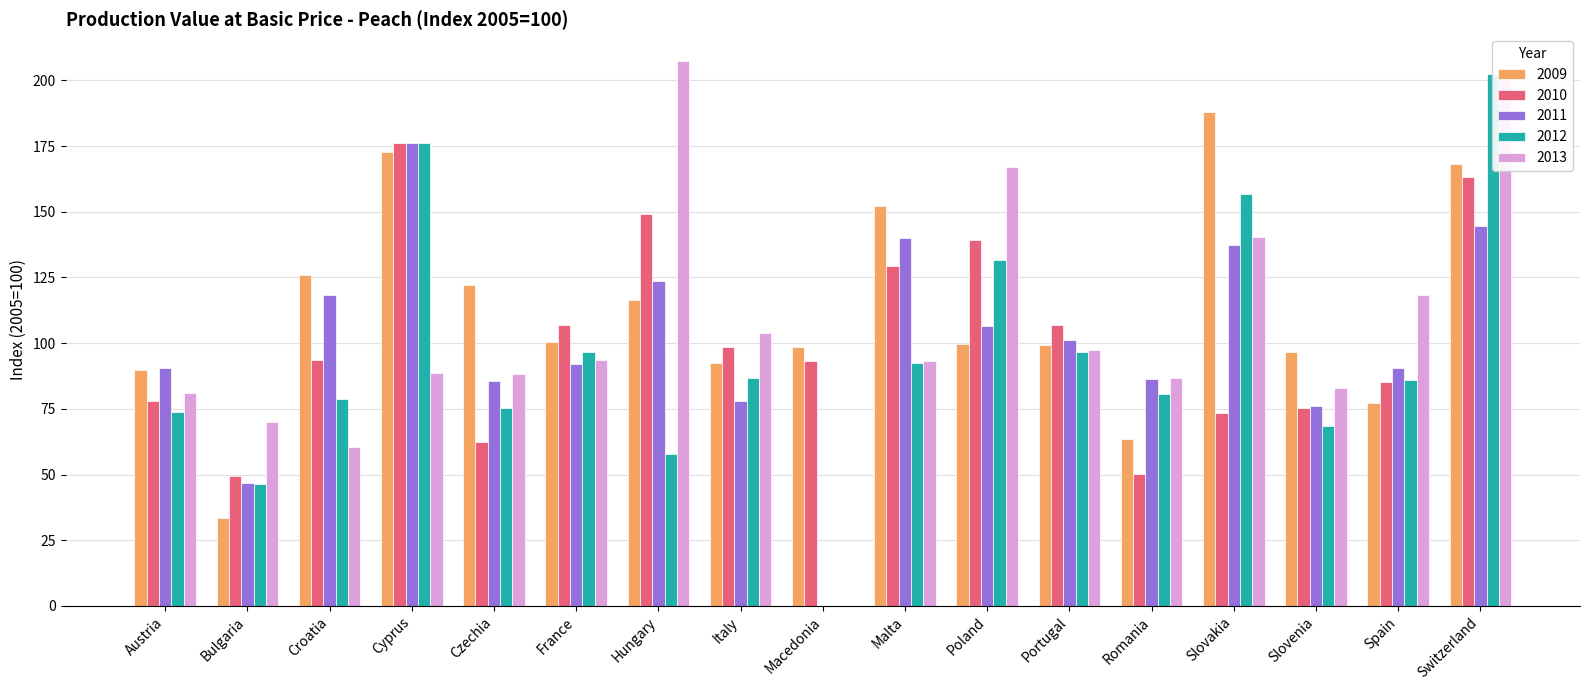

Which category has the lowest value in the 2010 series?

Bulgaria